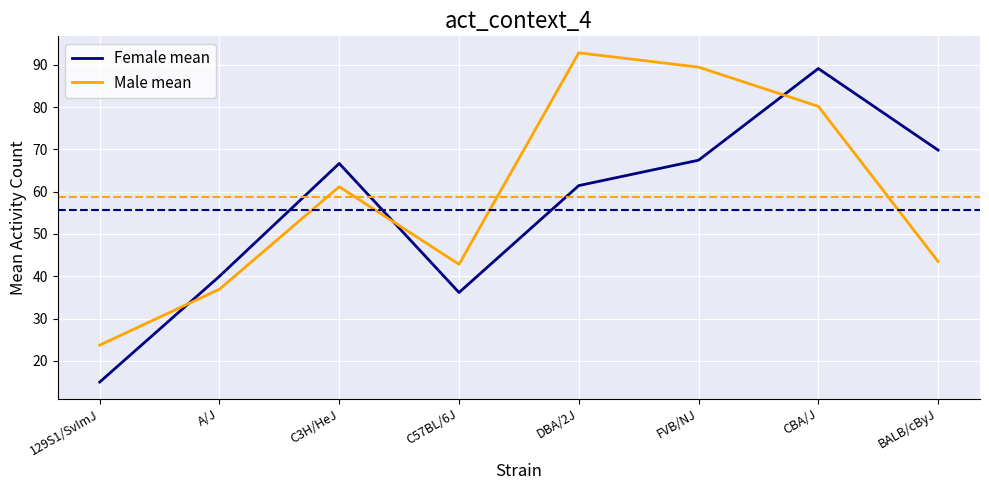

What position from the right is CBA/J?

2